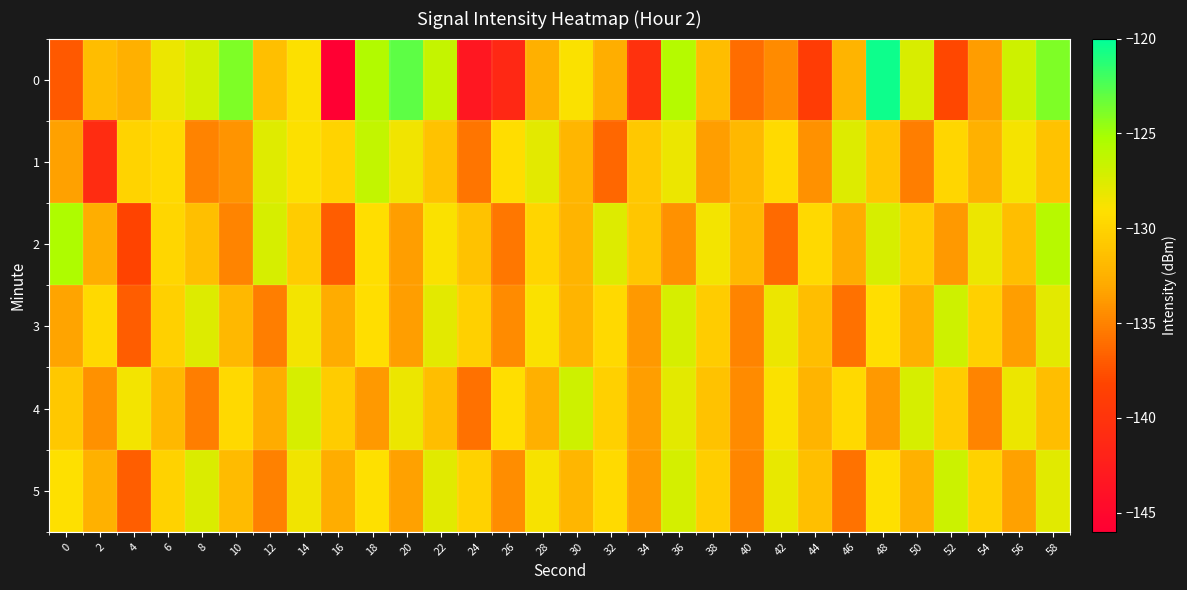

Which series has the largest total across all categories?

5